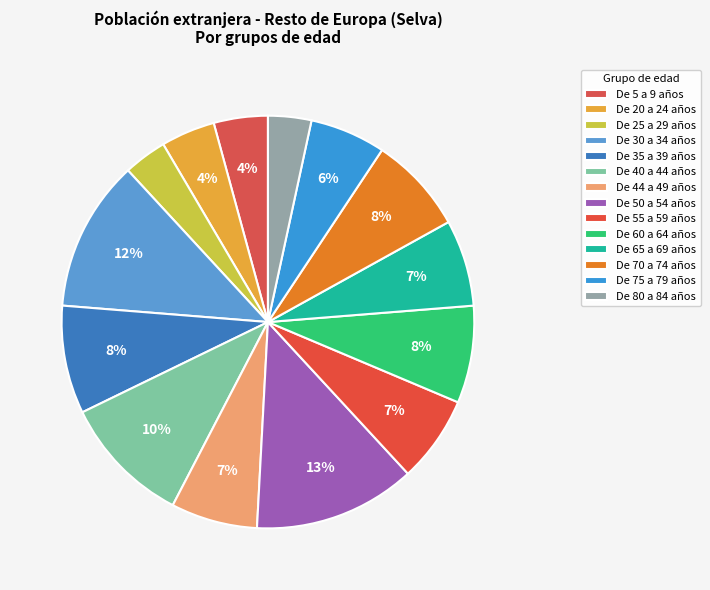

Does De 20 a 24 años represent more than half of the total?

No